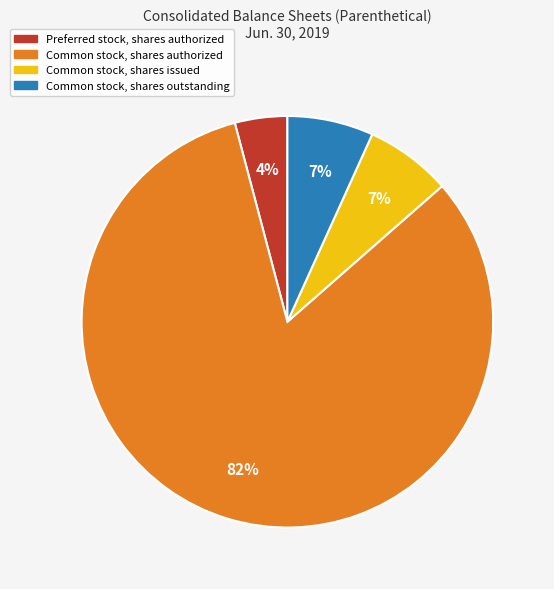

Which category has the biggest portion of the pie?

Common stock, shares authorized